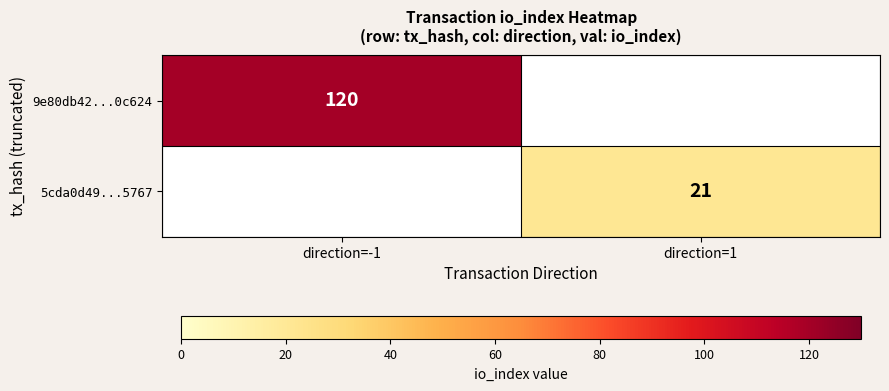

Is it true that 9e80db42...0c624 equals 183 at direction=-1?

False